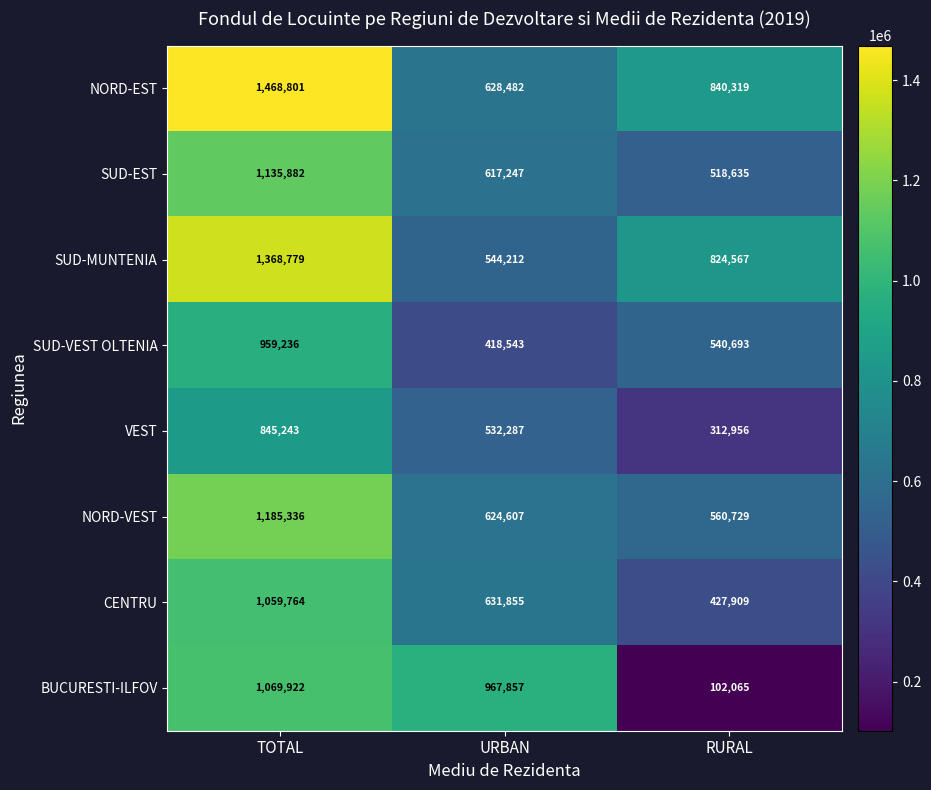

What is the sum of the SUD-EST values at TOTAL and RURAL?

1654517